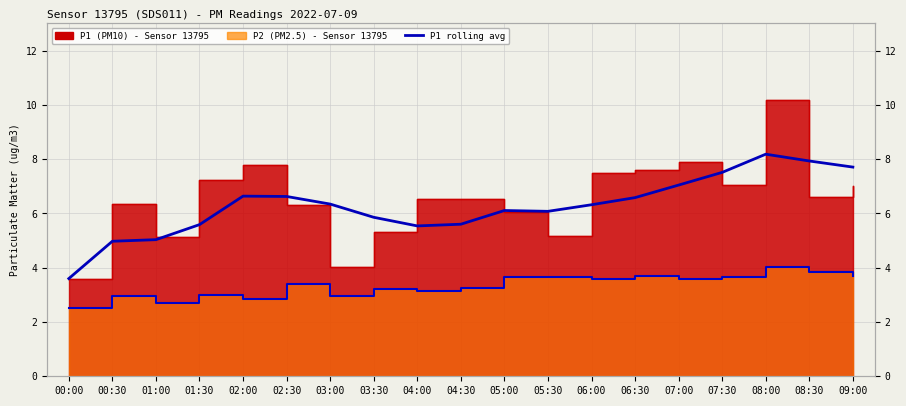

Reading right to left, transcribe all the data shown in this chart.

09:00=7.7	08:30=7.9	08:00=8.2	07:30=7.5	07:00=7.0	06:30=6.6	06:00=6.3	05:30=6.1	05:00=6.1	04:30=5.6	04:00=5.5	03:30=5.9	03:00=6.3	02:30=6.6	02:00=6.6	01:30=5.6	01:00=5.0	00:30=5.0	00:00=3.6